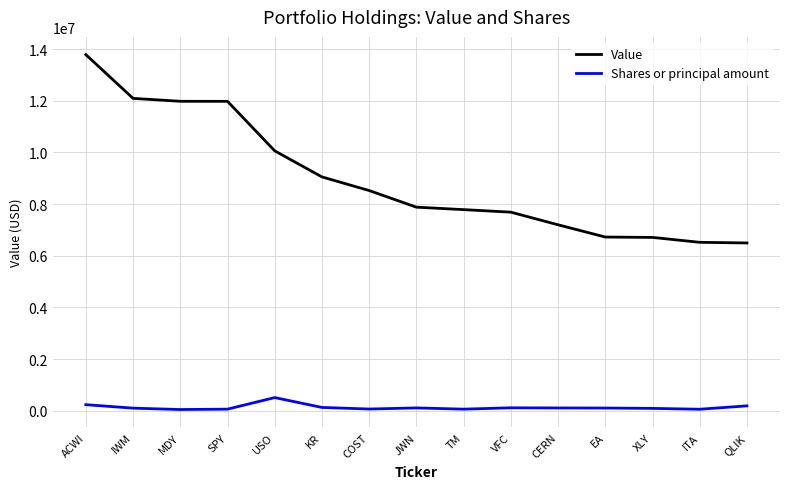

What is the total value across all series at XLY?

6797735